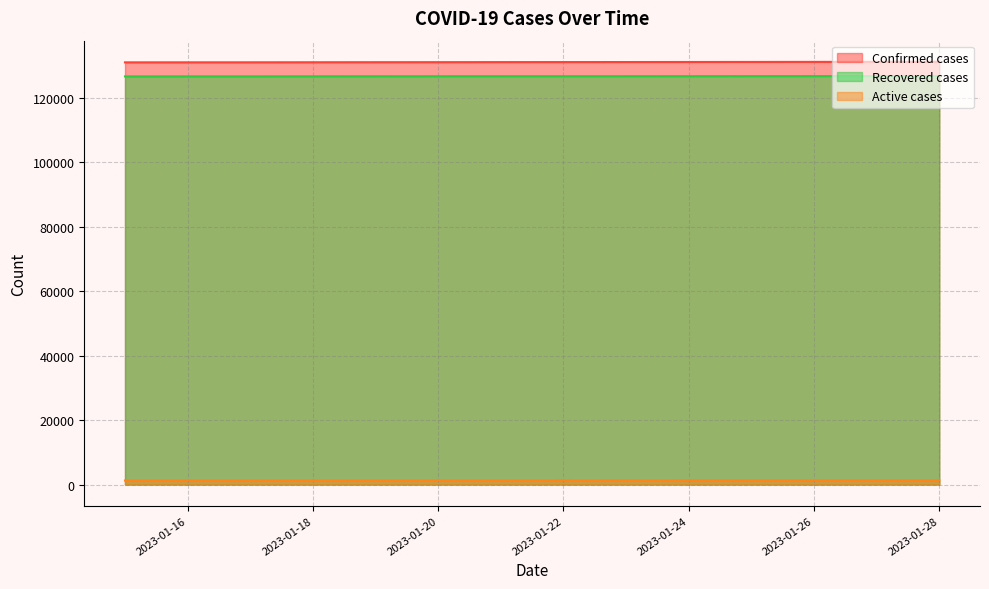

Reading right to left, transcribe all the data shown in this chart.

Confirmed cases: 131003	131011	131018	131034	131049	131059	131077	131089	131099	131115	131130	131147	131161	131174
Recovered cases: 126645	126655	126657	126674	126688	126694	126700	126701	126703	126714	126726	126733	126739	126745
Active cases: 1259	1257	1262	1260	1261	1265	1277	1287	1295	1300	1302	1312	1320	1327